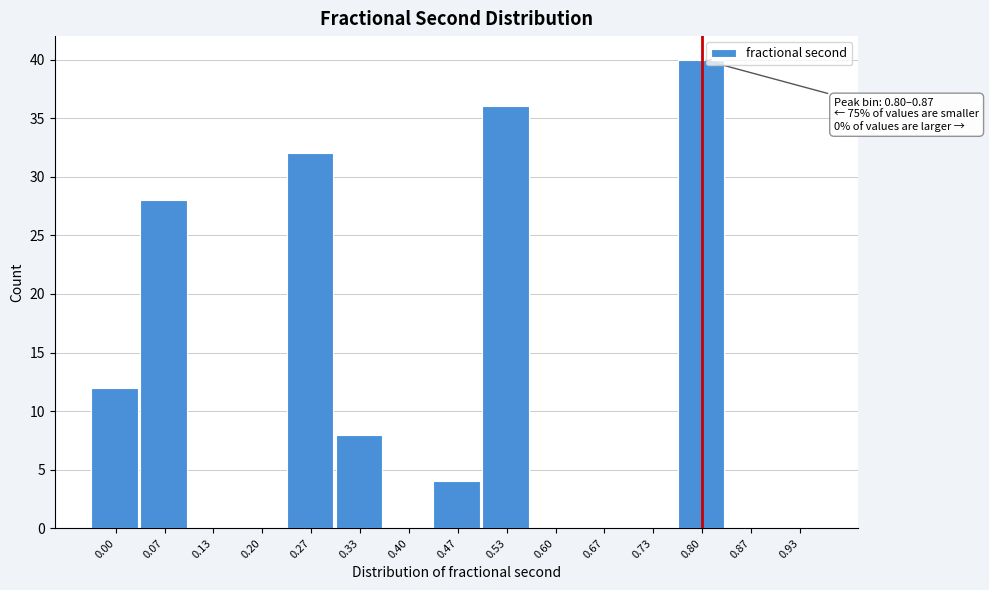

Reading left to right, what are all the values shown in this chart?

0.00=12	0.07=28	0.13=0	0.20=0	0.27=32	0.33=8	0.40=0	0.47=4	0.53=36	0.60=0	0.67=0	0.73=0	0.80=40	0.87=0	0.93=0